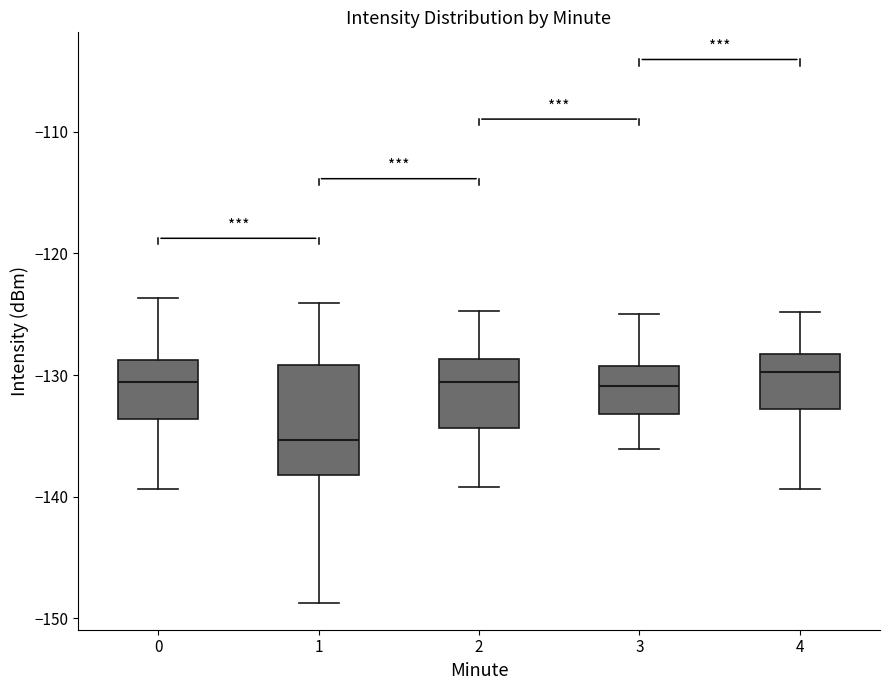

Where is the lower edge of the box at x = 0 on the y-axis? The values are not printed on the chart, so give them approximately, as read against the axis.

-134